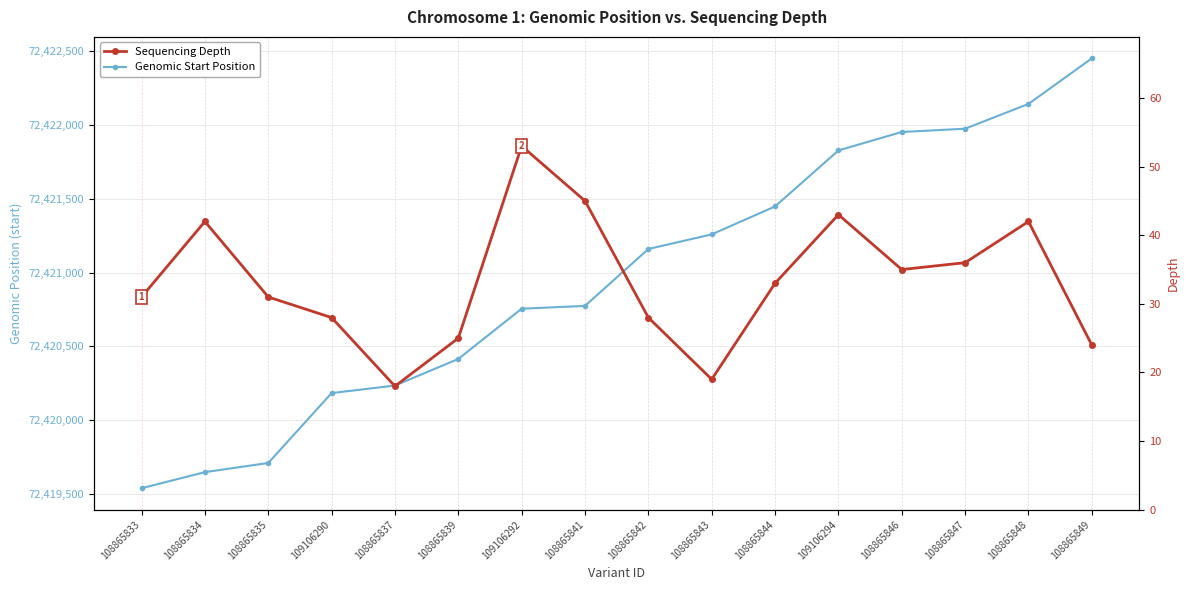

Where is the first local maximum for Sequencing Depth?

108865834